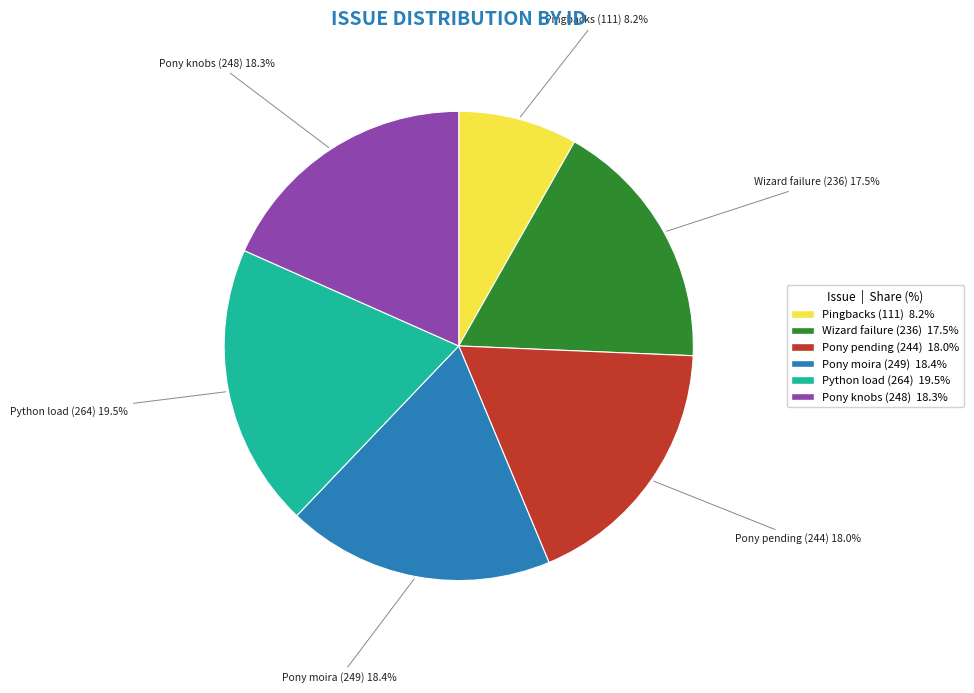

Is there a majority slice in this chart?

No